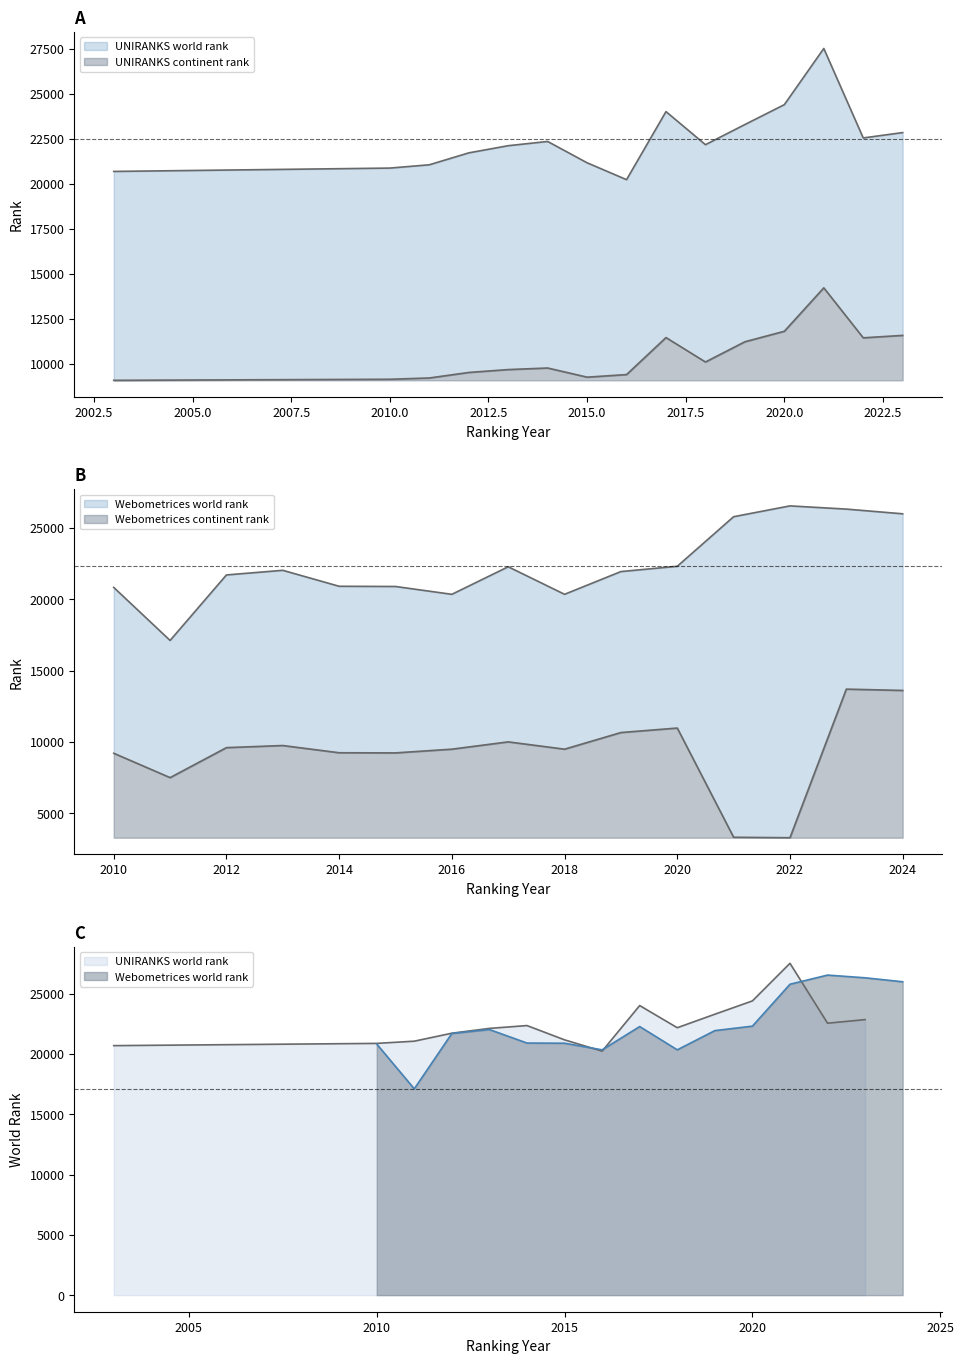

Rank the series at 2002.5 from lowest to highest value.

Webometrices_continent_rank, UNIRANKS_continent_rank, Webometrices_world_rank, UNIRANKS_world_rank